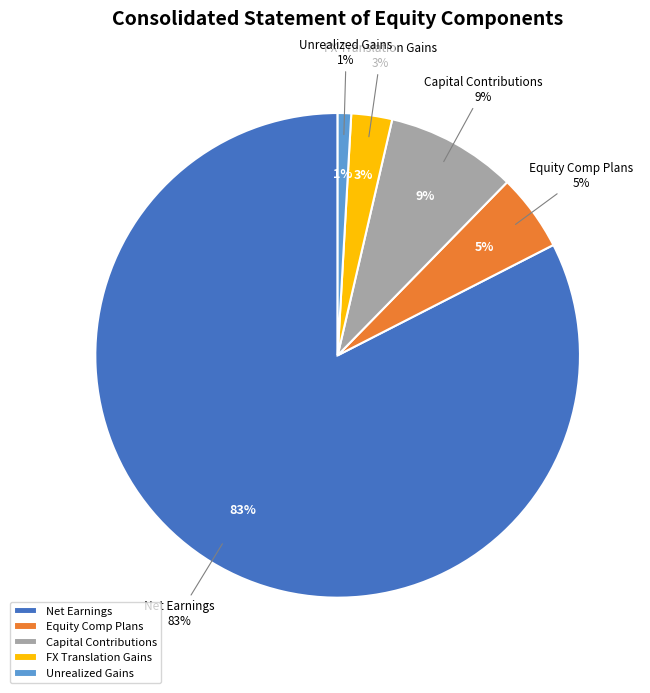

Is it true that Effect of equity compensation plans is 1% of the pie?

False